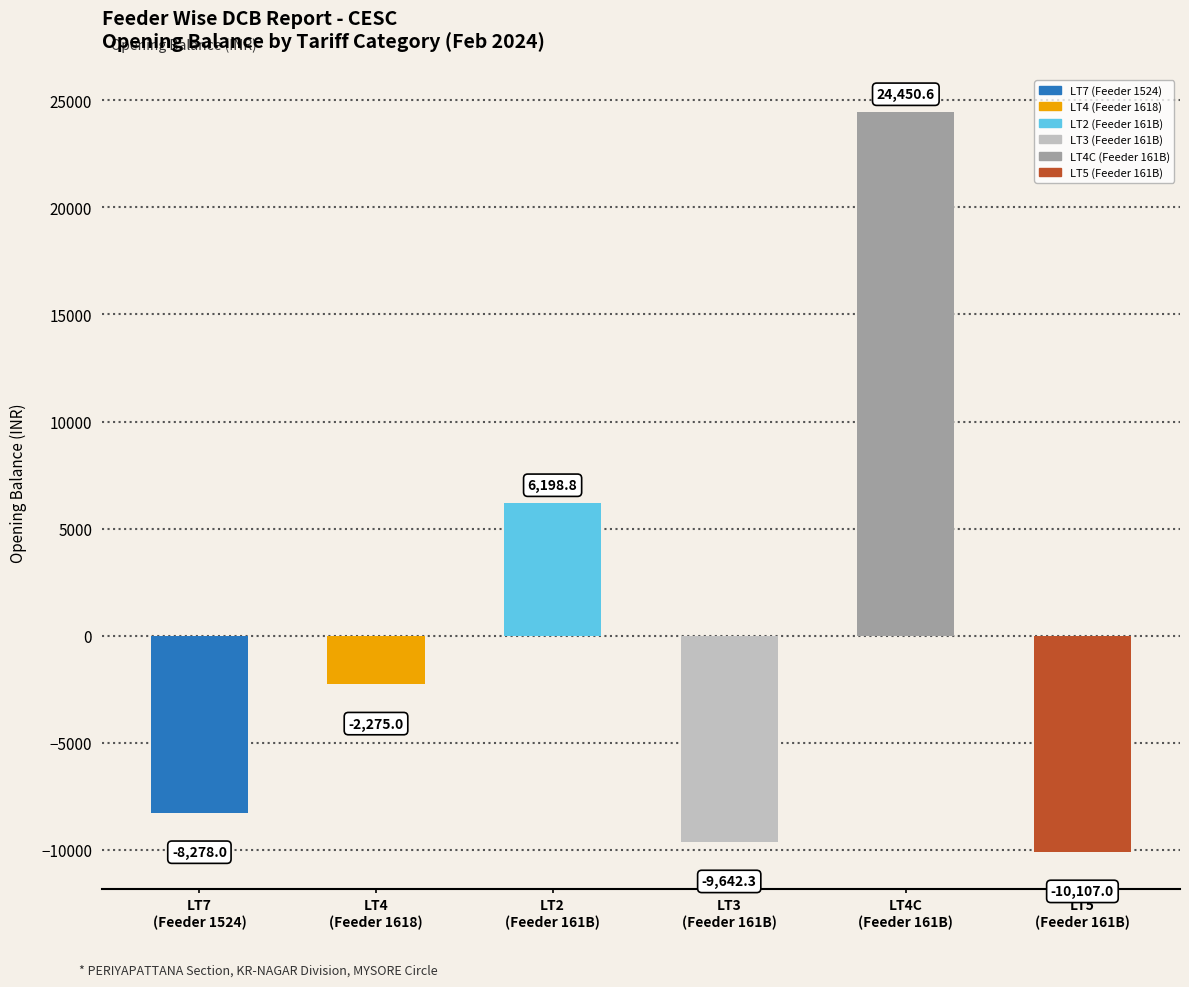

The chart shows a value of -1104.7 at LT4
(Feeder 1618). True or false?

False